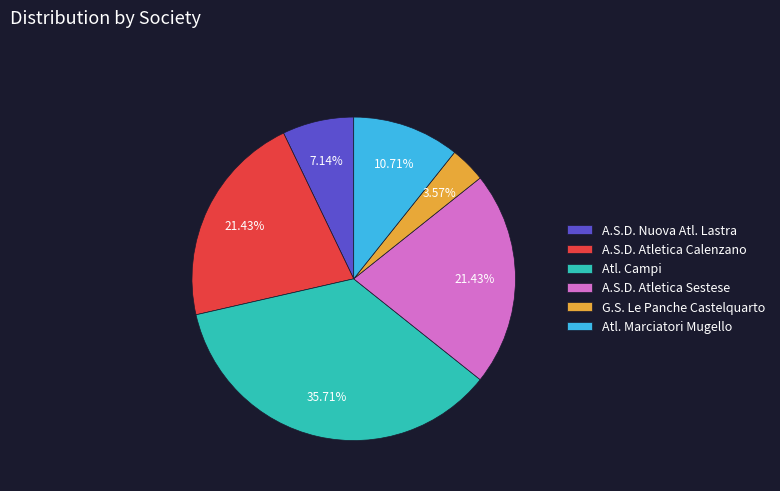

Between Atl. Marciatori Mugello and A.S.D. Atletica Calenzano, which is larger?

A.S.D. Atletica Calenzano